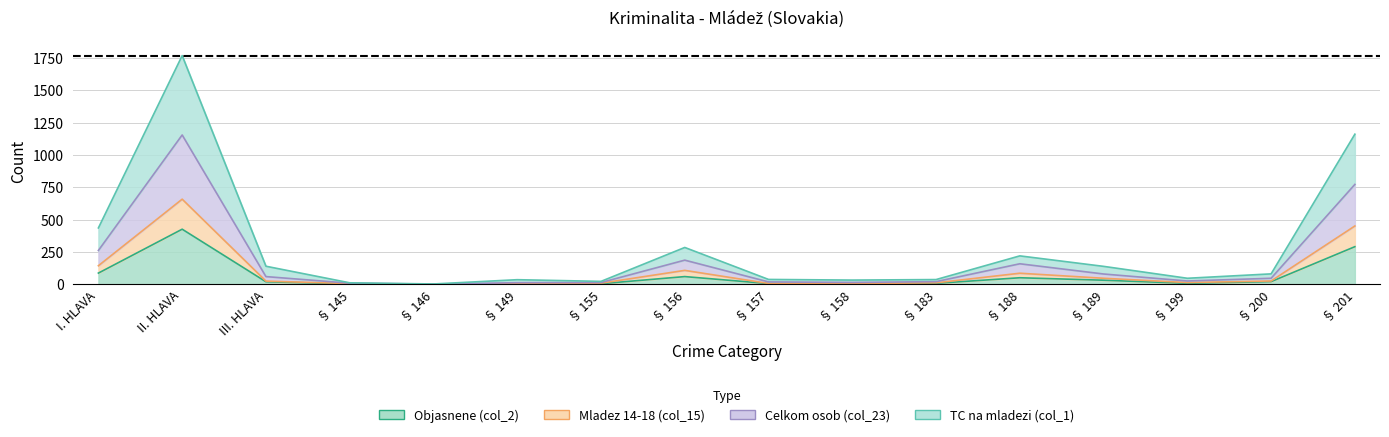

True or false: Mladez 14-18 (col_15) has a value of 17 at § 183.

False